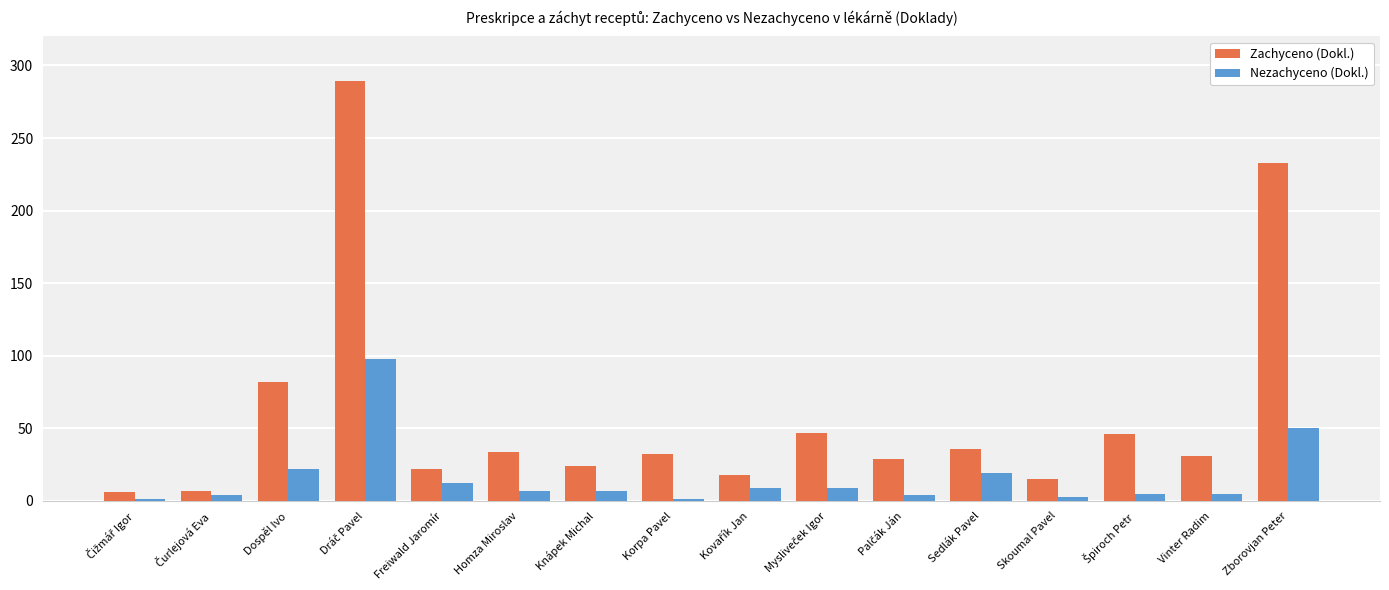

What is the difference between the maximum and minimum values in the Nezachyceno (Dokl.) series?

97